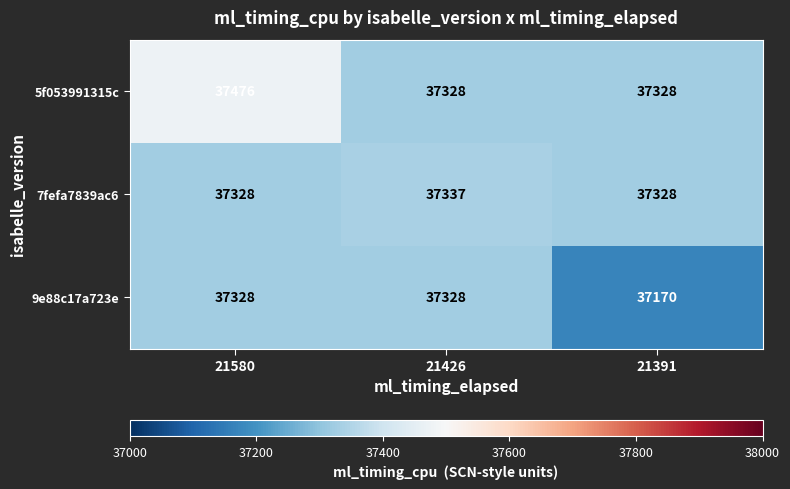

Rank the series by their maximum value, from highest to lowest.

5f053991315c, 7fefa7839ac6, 9e88c17a723e